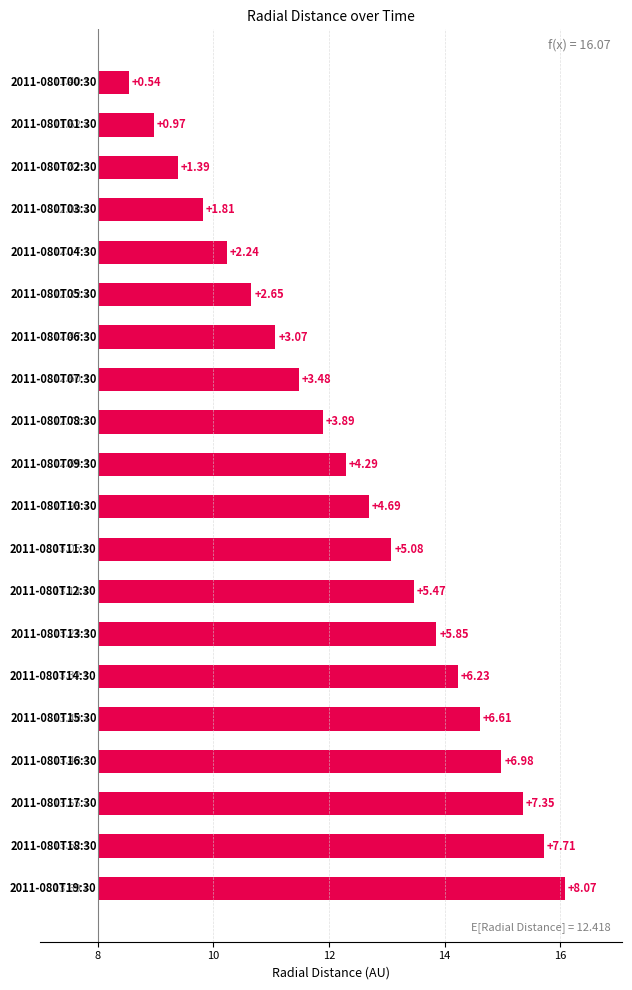

Does the chart contain any negative values?

No